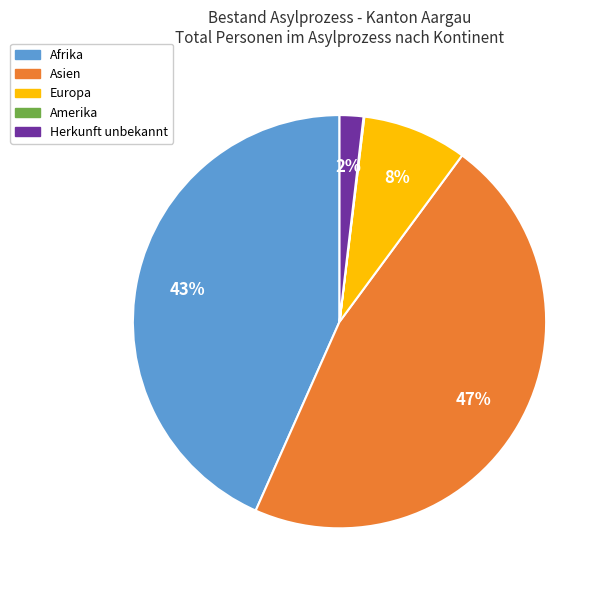

Does Herkunft unbekannt represent more than half of the total?

No